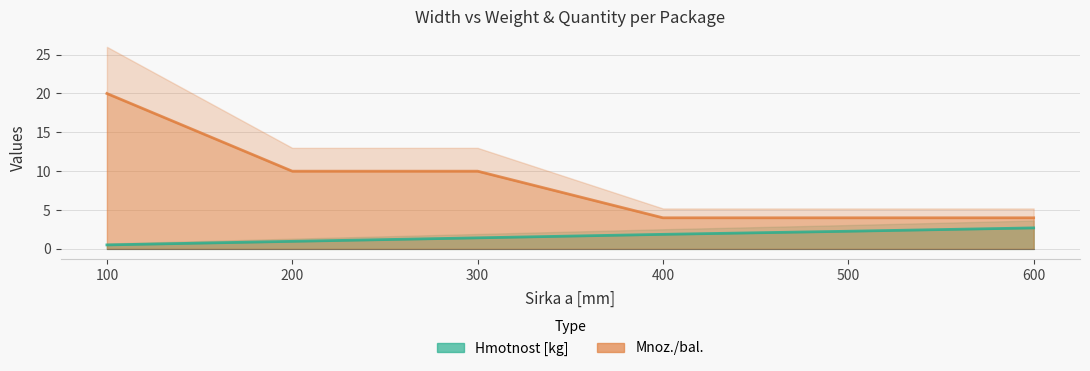

What are all the series names shown in the legend?

Hmotnost [kg], Mnoz./bal.